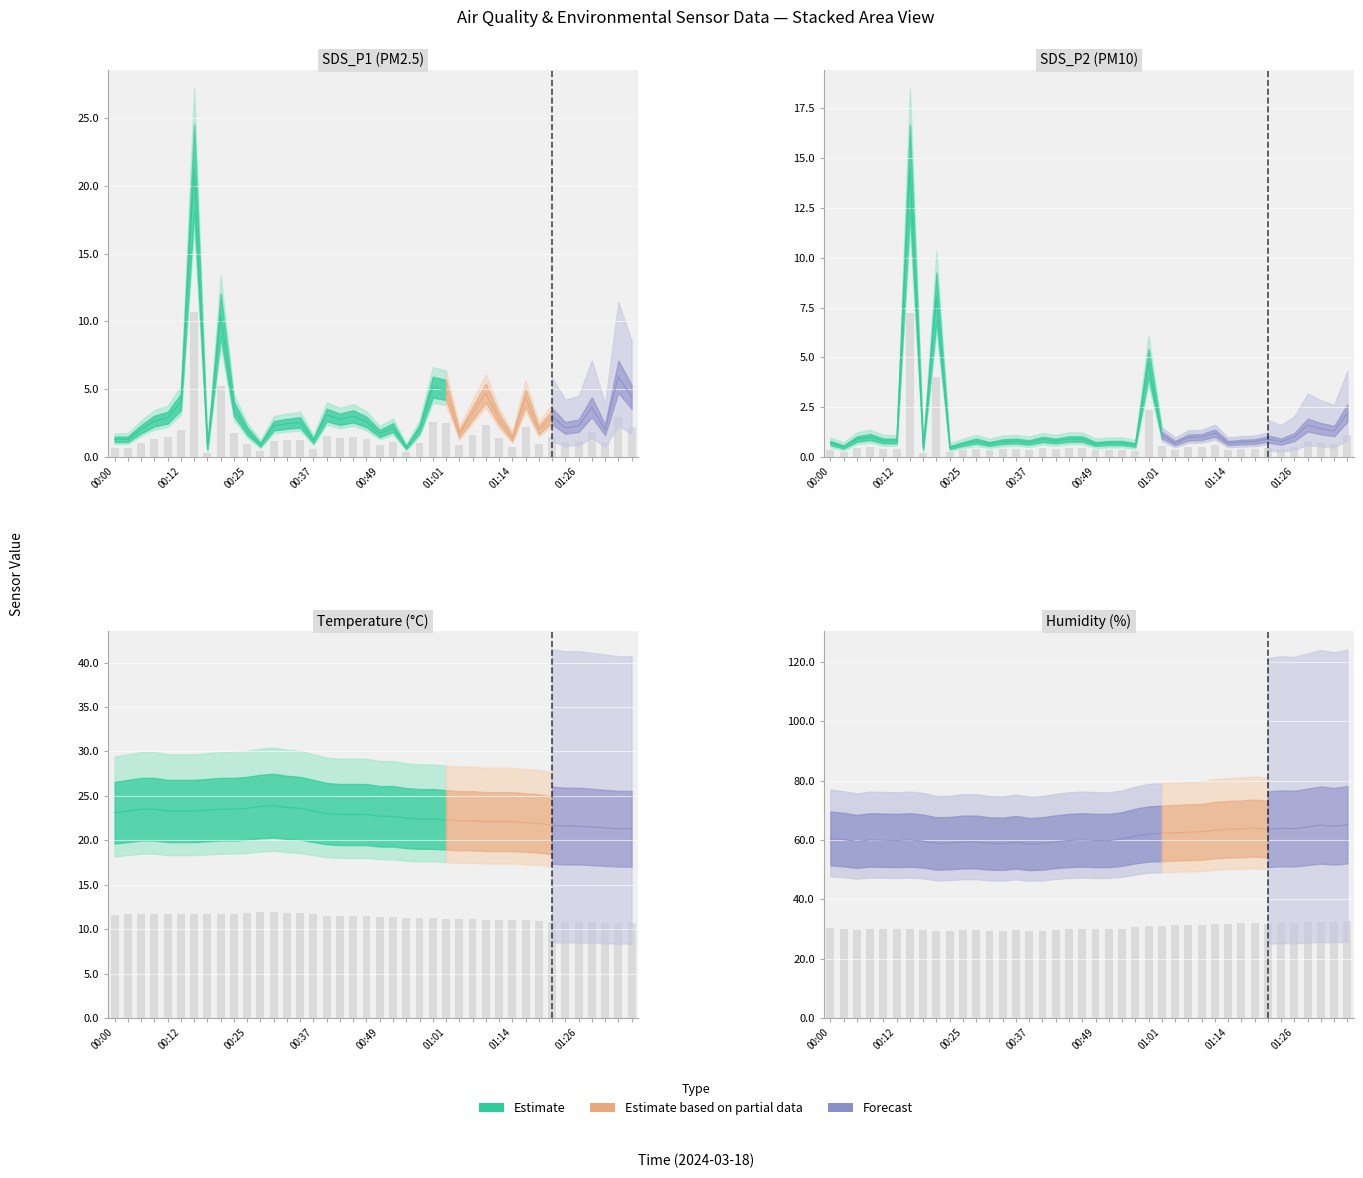

Read the SDS_P1 value at 01:26.

1.1